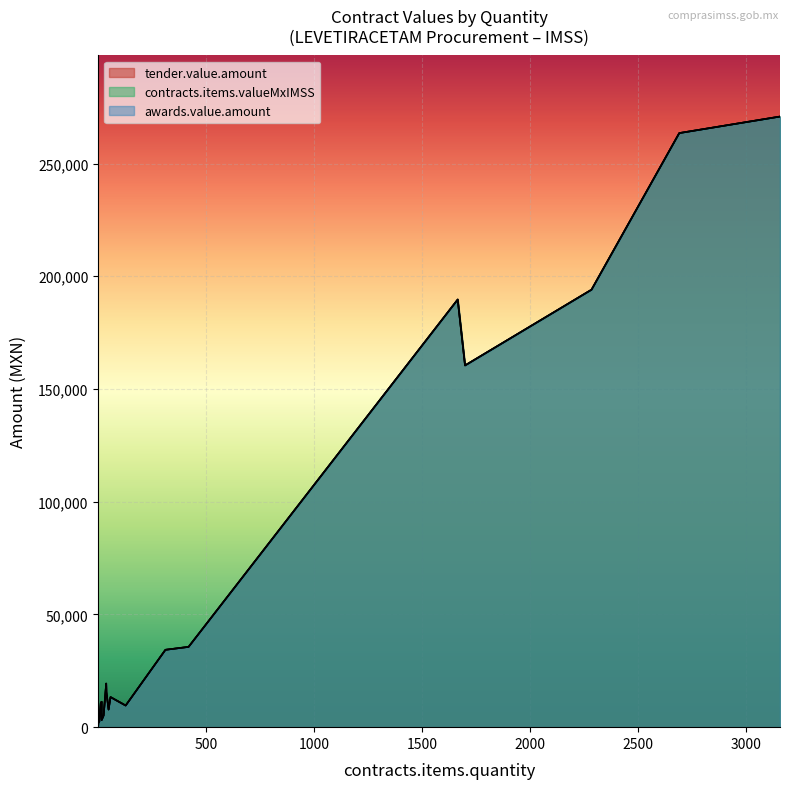

Which series has the largest total across all categories?

contracts.items.valueMxIMSS